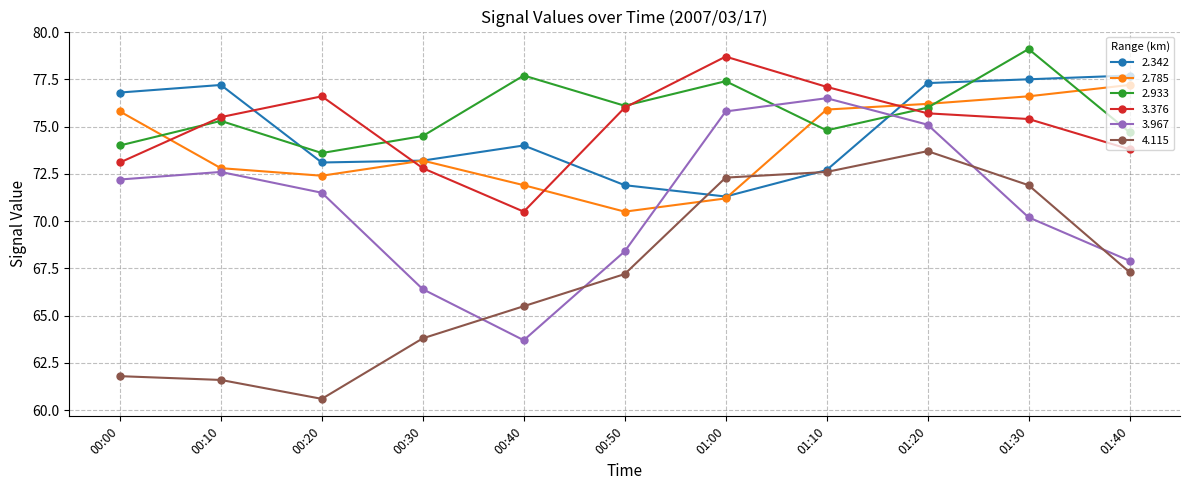

Reading right to left, list all the values displayed in this chart.

2.342: 01:40=77.7	01:30=77.5	01:20=77.3	01:10=72.7	01:00=71.3	00:50=71.9	00:40=74.0	00:30=73.2	00:20=73.1	00:10=77.2	00:00=76.8
2.785: 01:40=77.2	01:30=76.6	01:20=76.2	01:10=75.9	01:00=71.2	00:50=70.5	00:40=71.9	00:30=73.2	00:20=72.4	00:10=72.8	00:00=75.8
2.933: 01:40=74.7	01:30=79.1	01:20=76.0	01:10=74.8	01:00=77.4	00:50=76.1	00:40=77.7	00:30=74.5	00:20=73.6	00:10=75.3	00:00=74.0
3.376: 01:40=73.8	01:30=75.4	01:20=75.7	01:10=77.1	01:00=78.7	00:50=76.0	00:40=70.5	00:30=72.8	00:20=76.6	00:10=75.5	00:00=73.1
3.967: 01:40=67.9	01:30=70.2	01:20=75.1	01:10=76.5	01:00=75.8	00:50=68.4	00:40=63.7	00:30=66.4	00:20=71.5	00:10=72.6	00:00=72.2
4.115: 01:40=67.3	01:30=71.9	01:20=73.7	01:10=72.6	01:00=72.3	00:50=67.2	00:40=65.5	00:30=63.8	00:20=60.6	00:10=61.6	00:00=61.8